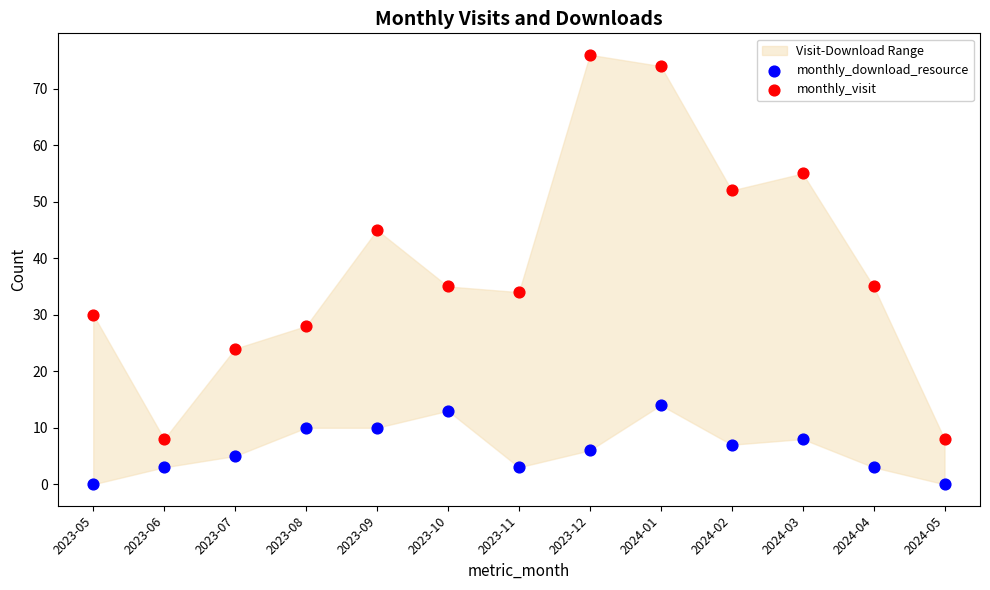

Which series has the widest spread of Y values?

monthly_visit